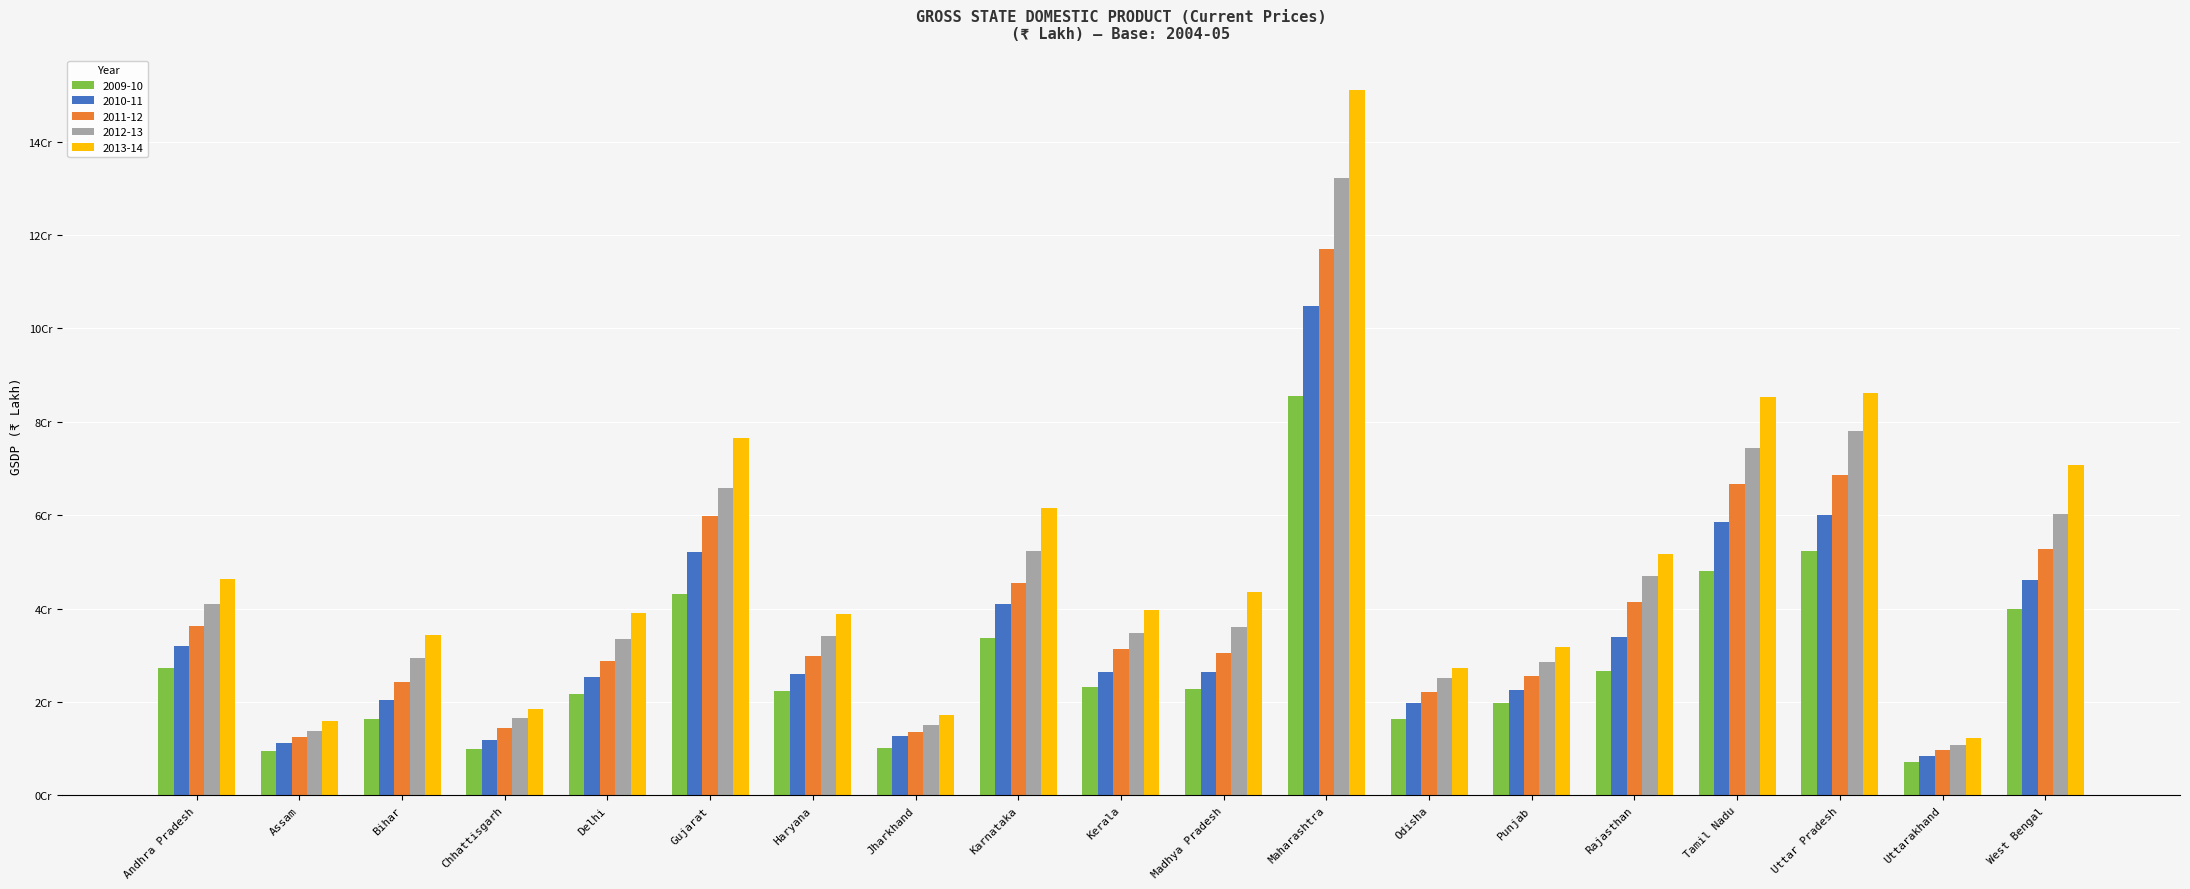

Reading left to right, list all the values displayed in this chart.

2009-10: 27332661	9597457	16292294	9936426	21761858	43126200	22360025	10062068	33755850	23199867	22755664	85575051	16294643	19749981	26582485	47973342	52339418	7073005	39888038
2010-11: 31986394	11268796	20355499	11941976	25275279	52151888	26062128	12728105	41070316	26377330	26339573	104915008	19752990	22620407	33834843	58489626	60028572	8396911	46095894
2011-12: 36224493	12590307	24326902	14438220	28710688	59878552	29868833	13561793	45521235	31267716	30515816	117012126	22058927	25637378	41417889	66720168	68549644	9785772	52831575
2012-13: 41006812	13840087	29361593	16564120	33491471	65854041	34135116	15165470	52267274	34784078	36127033	132222235	25122046	28511933	47017838	74485915	78039860	10824979	60331053
2013-14: 46418355	15946032	34366279	18568248	39112480	76563781	38891663	17277261	61460704	39628246	43472988	151013214	27297992	31755647	51761454	85423816	86274591	12289724	70656124